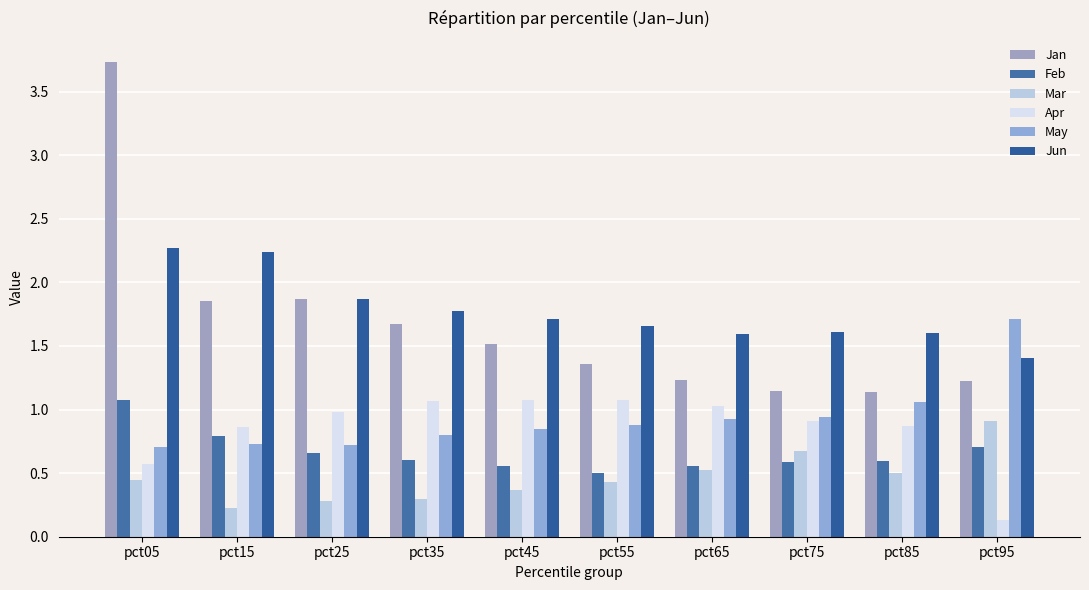

Which series has the largest total across all categories?

Jun